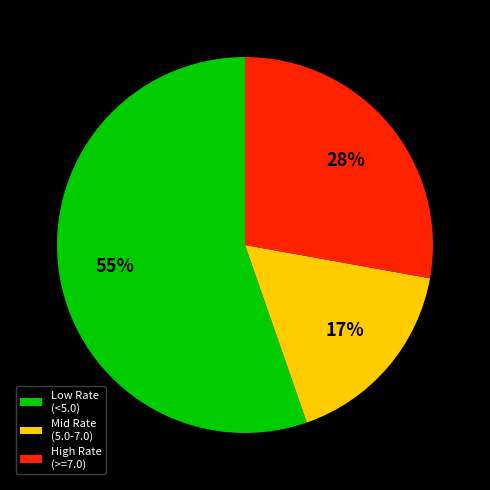

Rank the categories by value from highest to lowest.

Low Rate (<5.0), High Rate (>=7.0), Mid Rate (5.0-7.0)